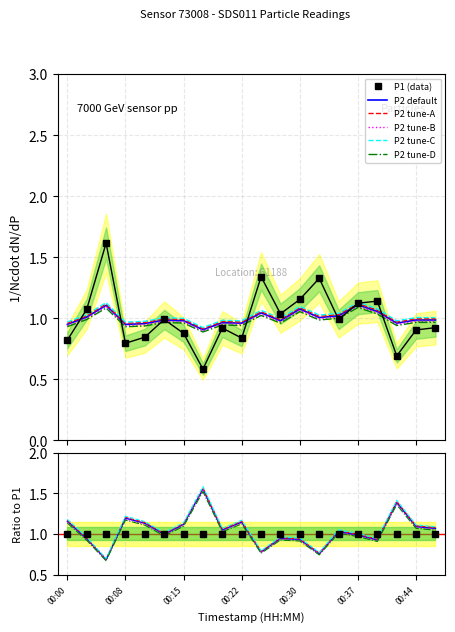

The P2 tune-B series shows 2.0 at 17. True or false?

False